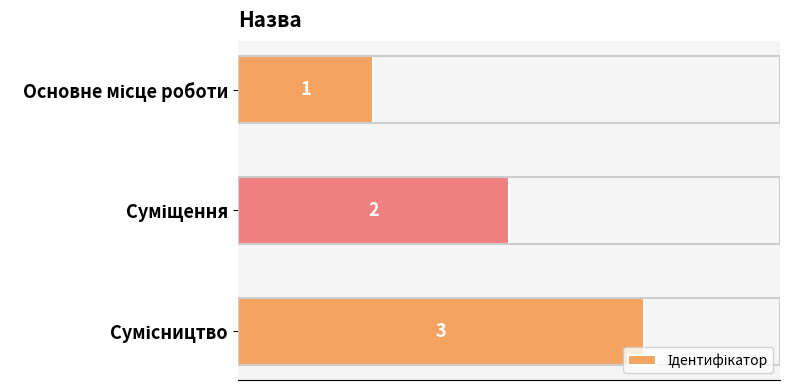

What is the maximum value shown in the chart?

3